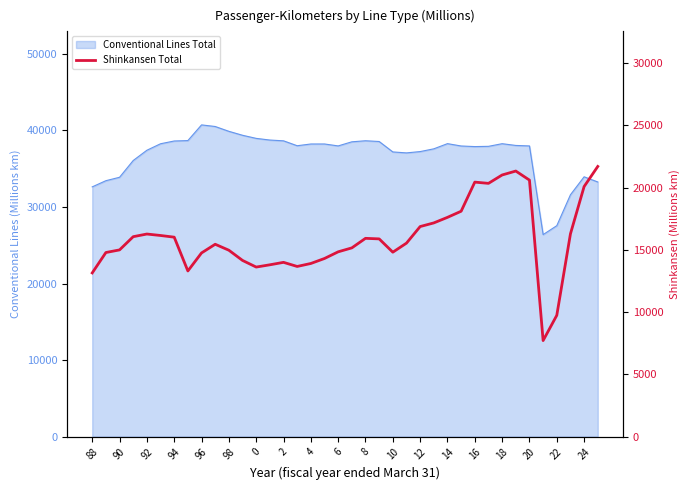

Is it true that the value at 6 is 8667?

False